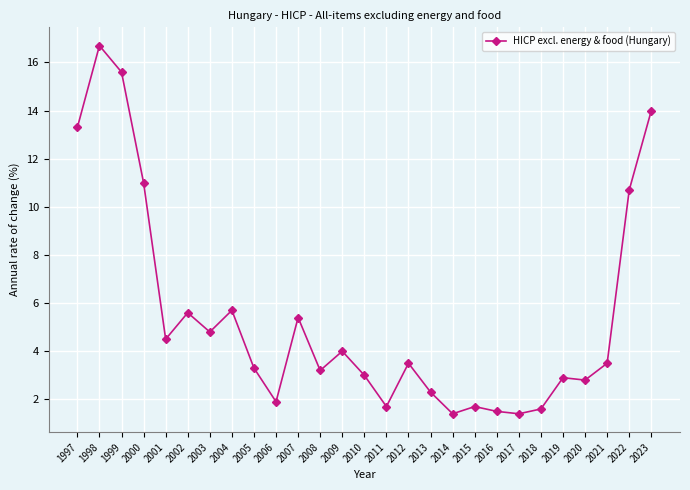

The value at 2005 is 1.8. True or false?

False